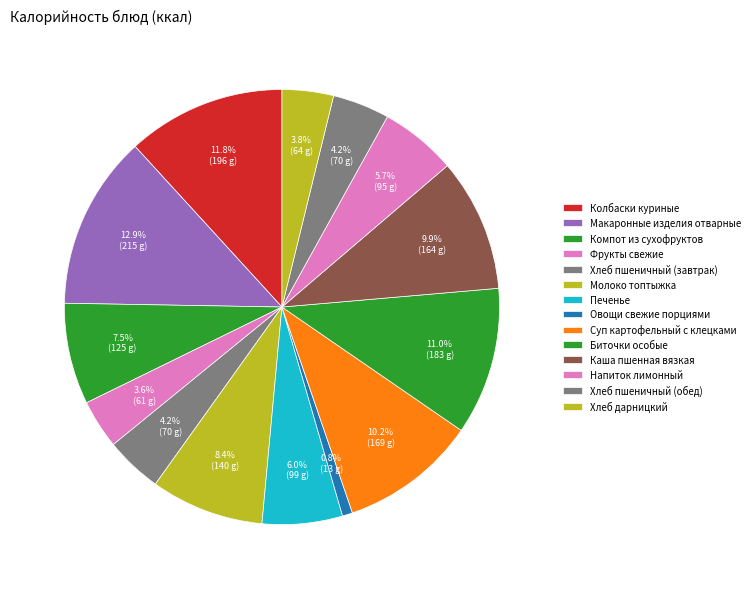

Do Колбаски куриные and Каша пшенная вязкая together represent more than half of the pie?

No